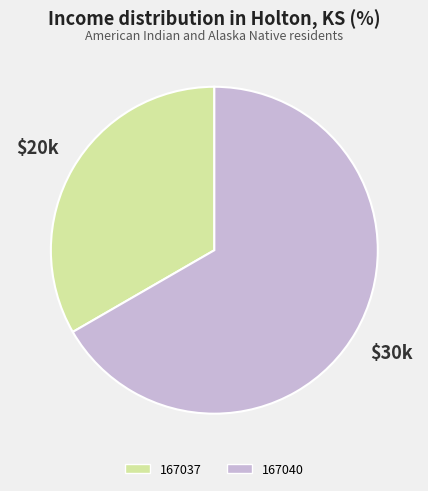

Does any single category account for the majority?

Yes